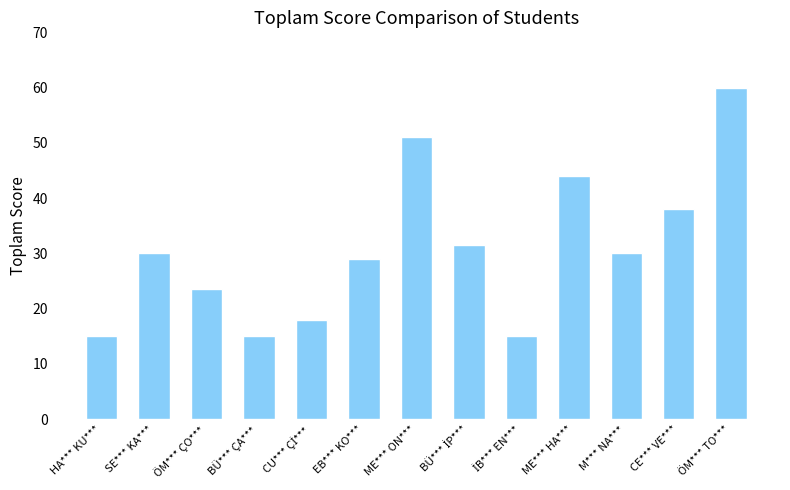

What value does the data have at M*** NA***?

30.0